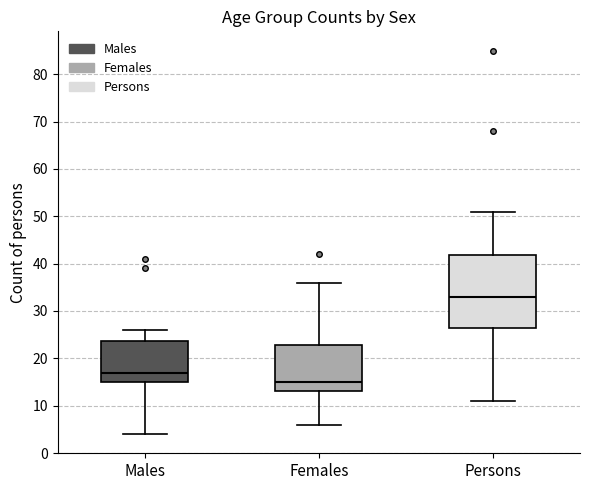

Where does the median line of the box for Persons sit on the y-axis? The values are not printed on the chart, so give them approximately, as read against the axis.

33